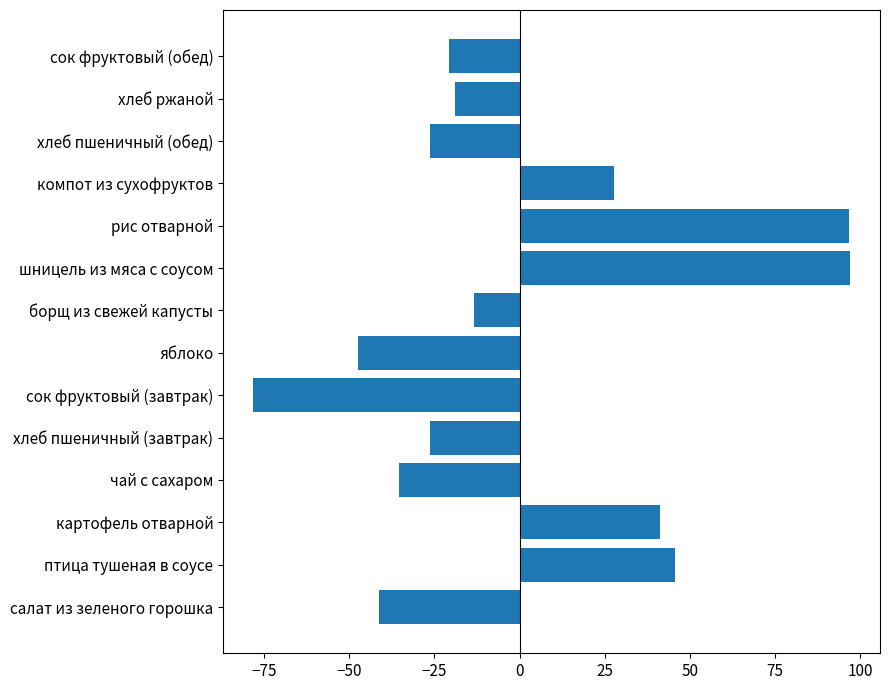

What is the smallest value displayed?

-78.3